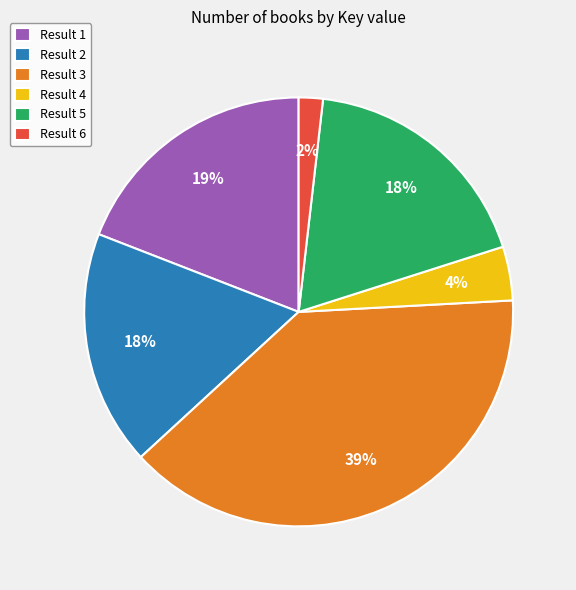

Which slice is the largest?

Result 3